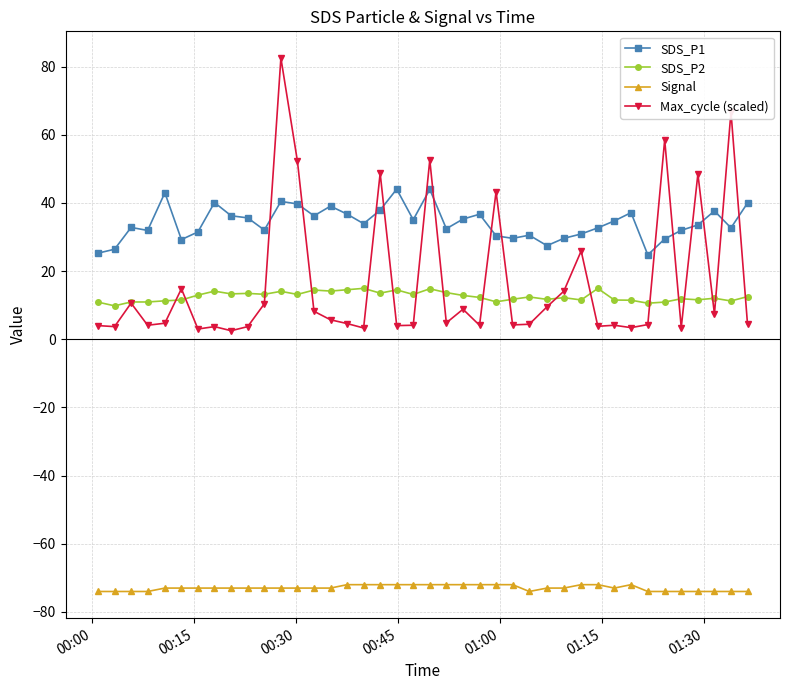

True or false: SDS_P2 and SDS_P1 cross at least once.

False